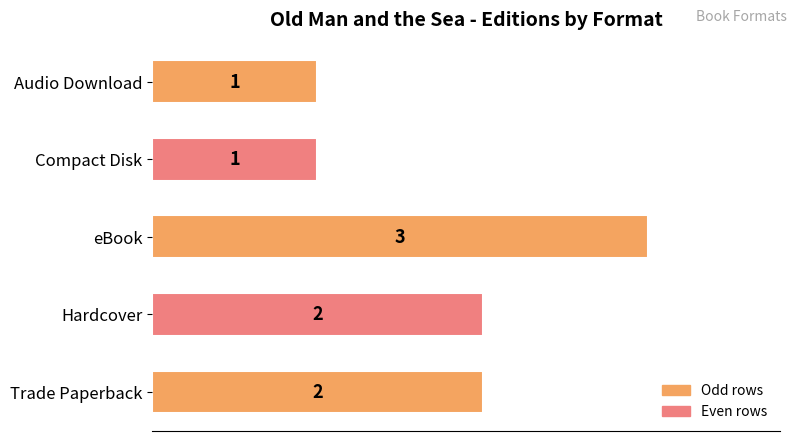

Reading top to bottom, list all the values displayed in this chart.

Audio Download=1	Compact Disk=1	eBook=3	Hardcover=2	Trade Paperback=2